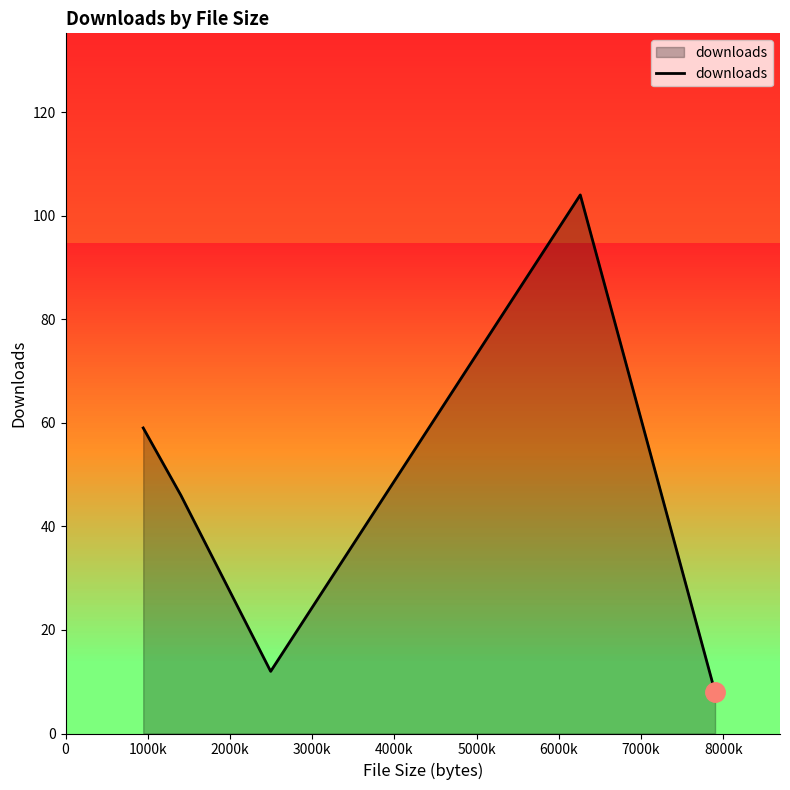

How many interior local peaks (higher than both neighbors) does the data have?

1